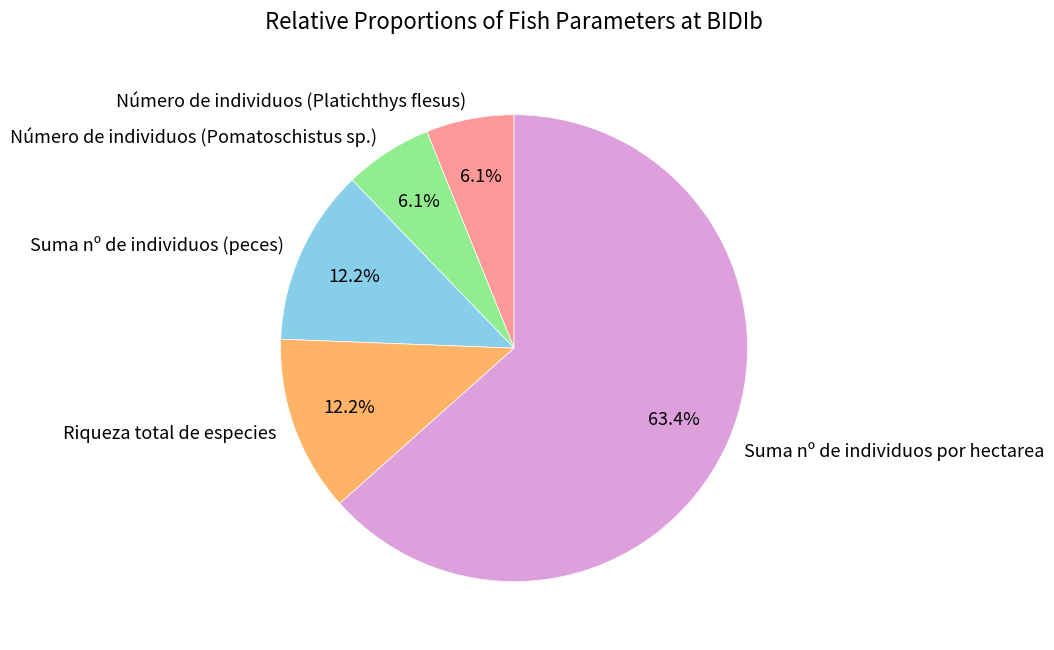

Approximately how many times larger is the value at Número de individuos (Platichthys flesus) compared to Riqueza total de especies?

0.5